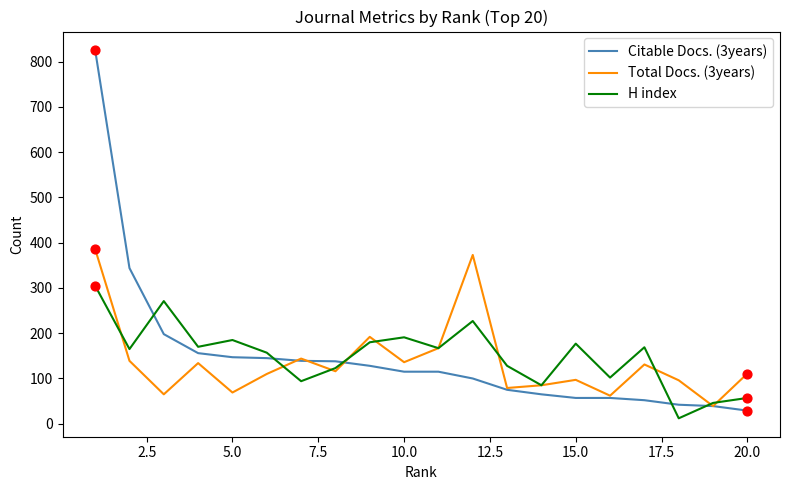

What is the highest value of the Citable Docs. (3years) series?

826